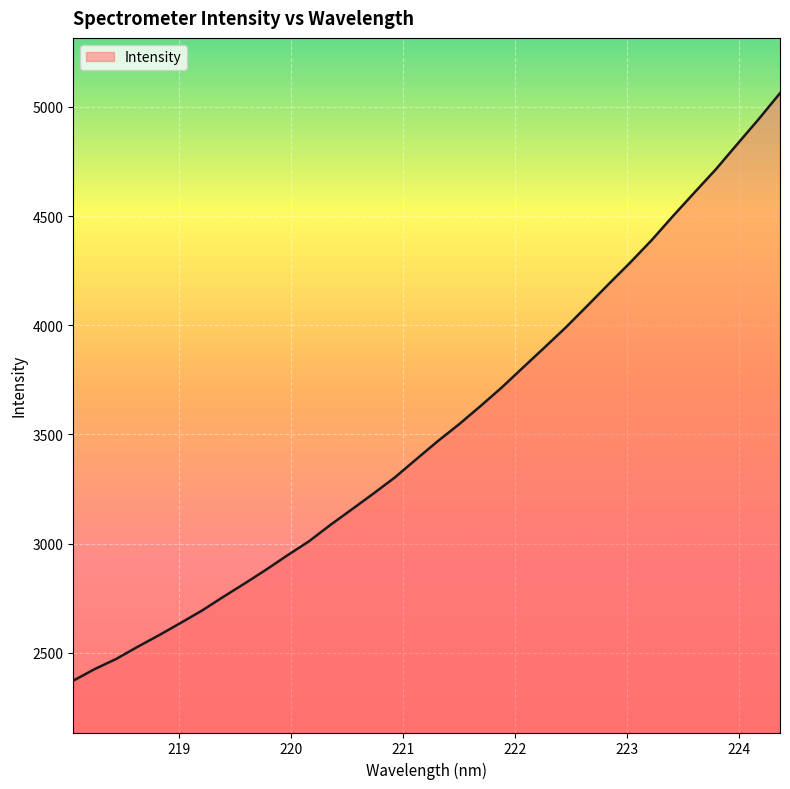

What is the greatest value displayed?

5062.4